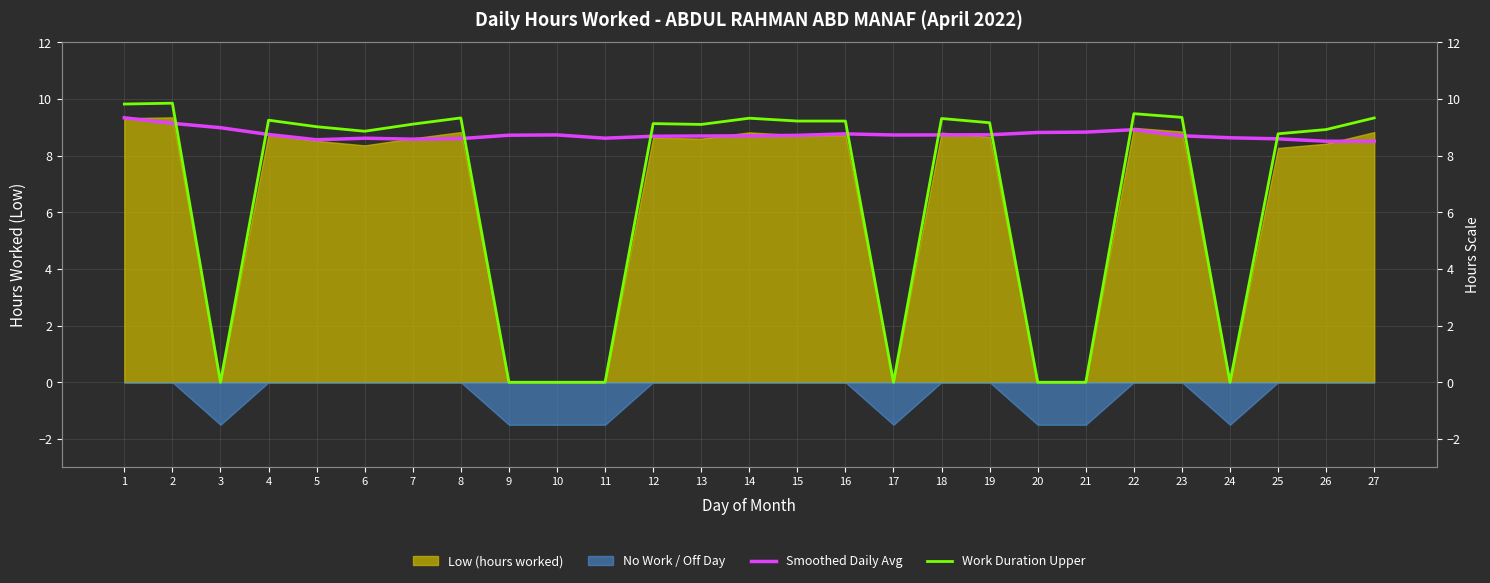

True or false: Work Duration Upper and Smoothed Daily Avg cross at least once.

True